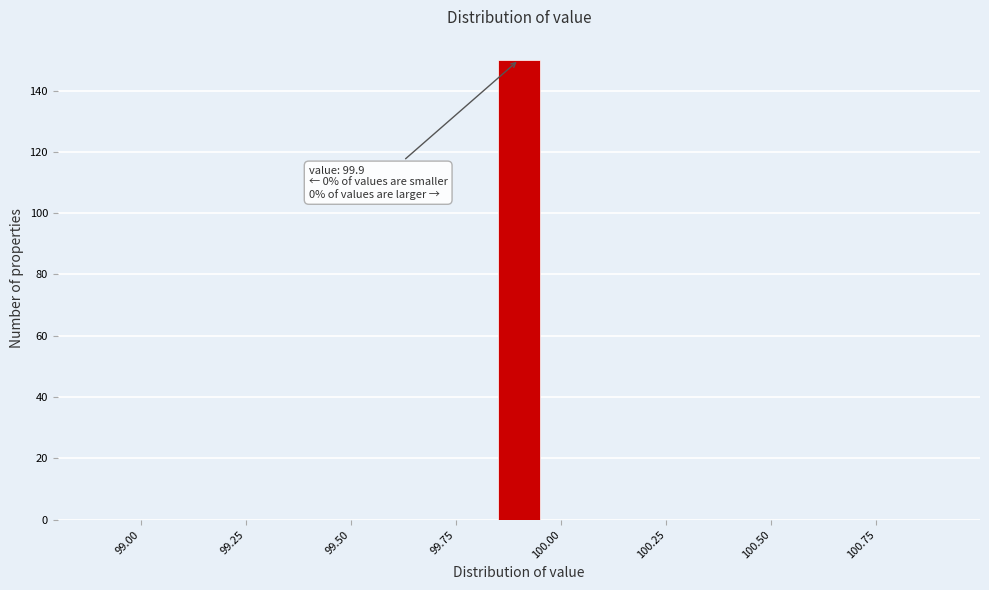

Read against the x-axis, roughly where is the centre of the tallest bar?

99.90